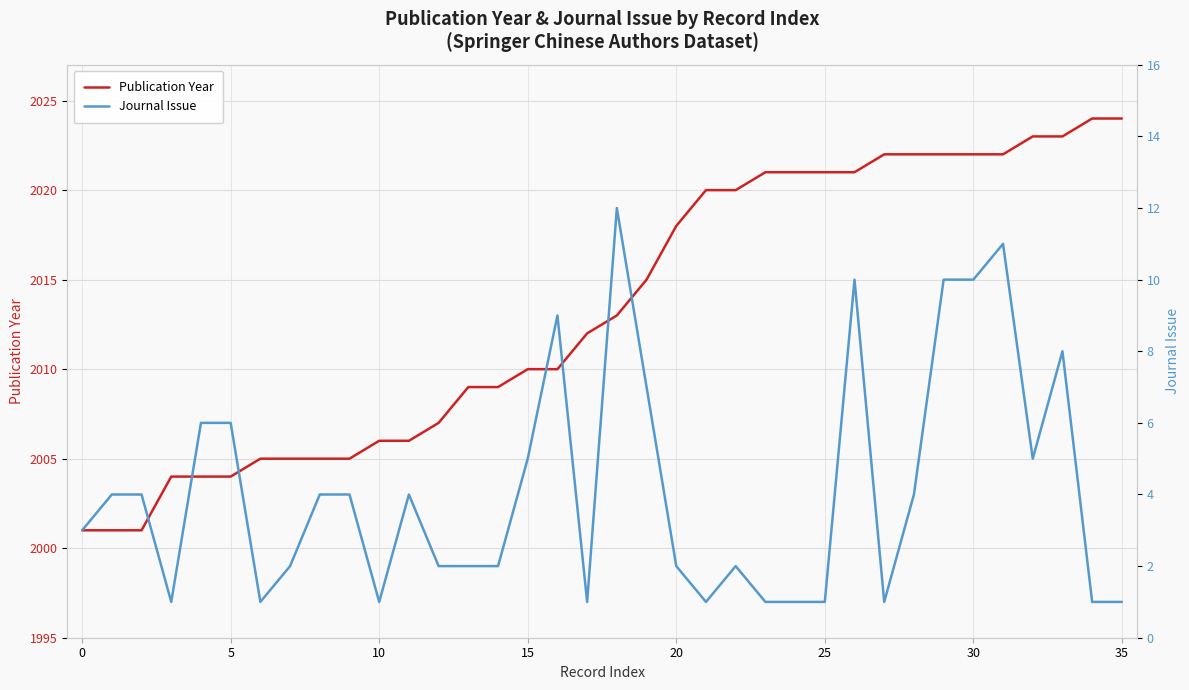

Which series has the widest spread of values?

Publication Year